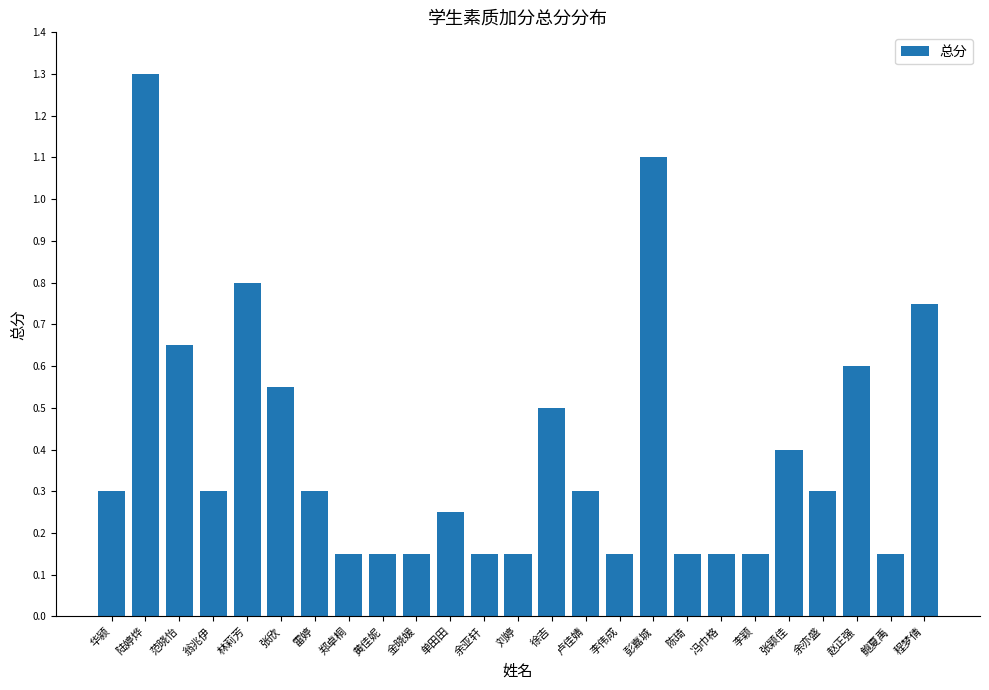

Read the value at 翁兆伊.

0.3